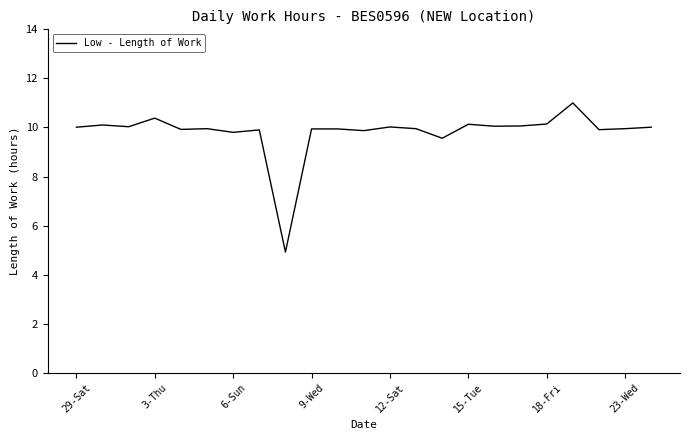

What is the difference between the maximum and minimum values?

6.1